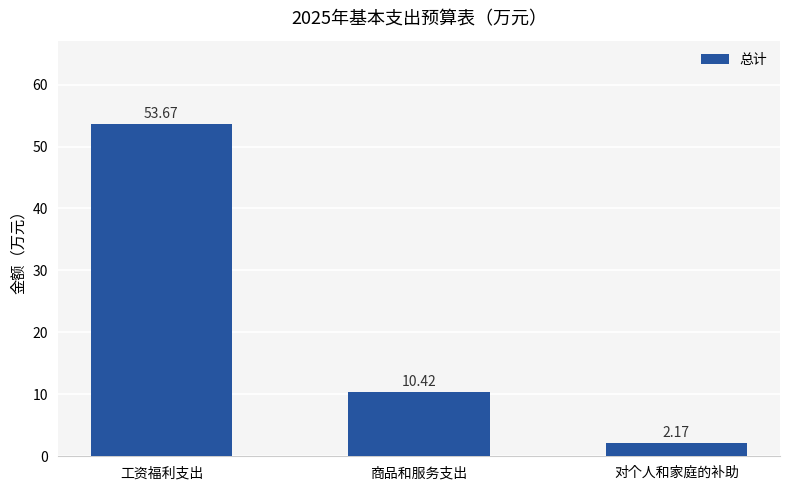

What is the sum of all values?

66.3